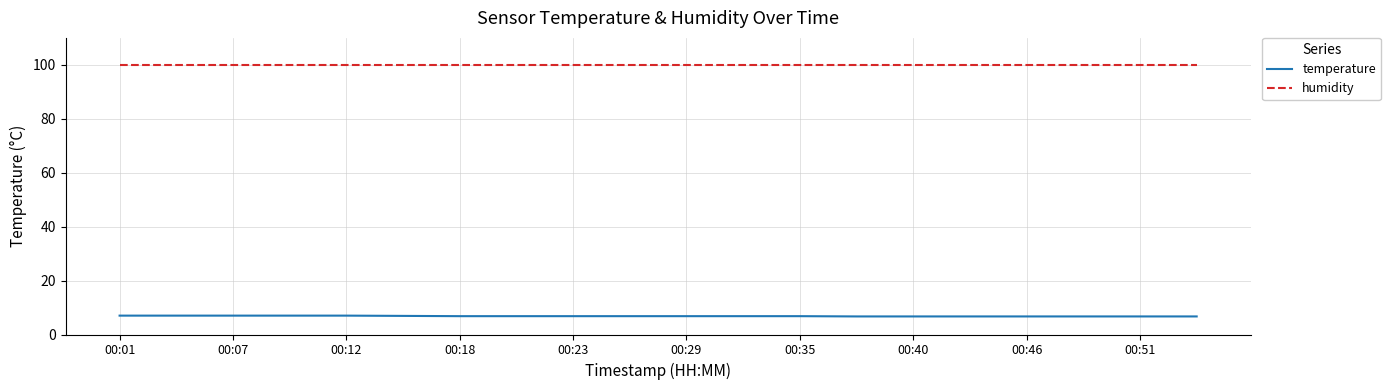

Rank the series by their average value, from highest to lowest.

humidity, temperature